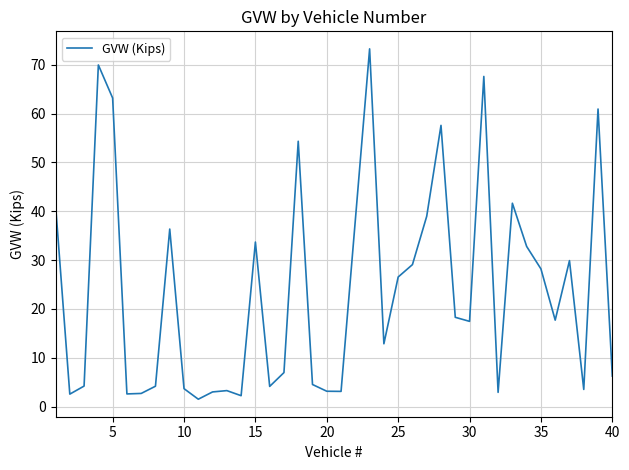

Count the number of data series in this chart.

1